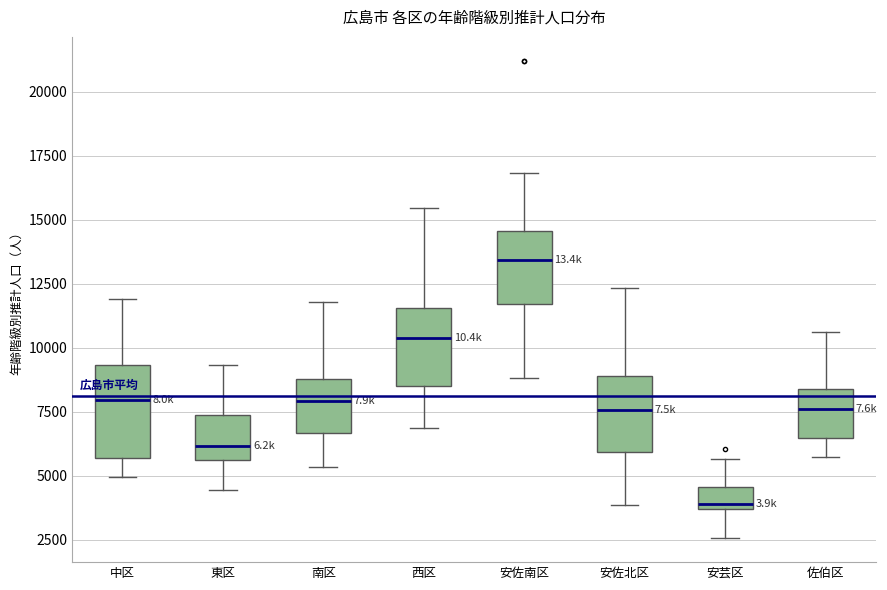

Which box is the tallest, from its lower edge to its upper edge?

中区